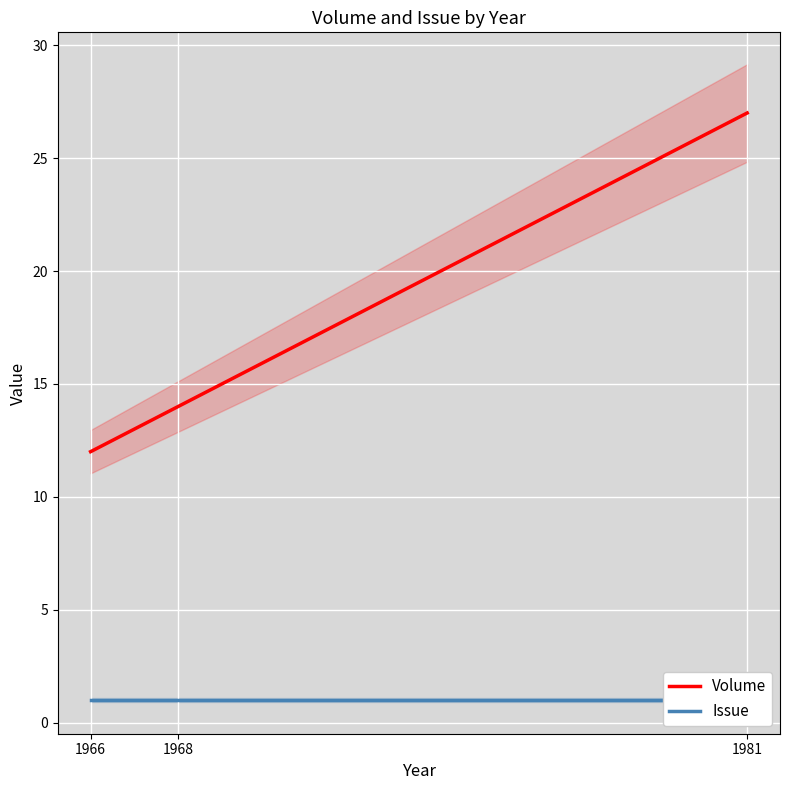

Reading left to right, extract all data points from this chart.

Volume: 12	14	27
Issue: 1	1	1